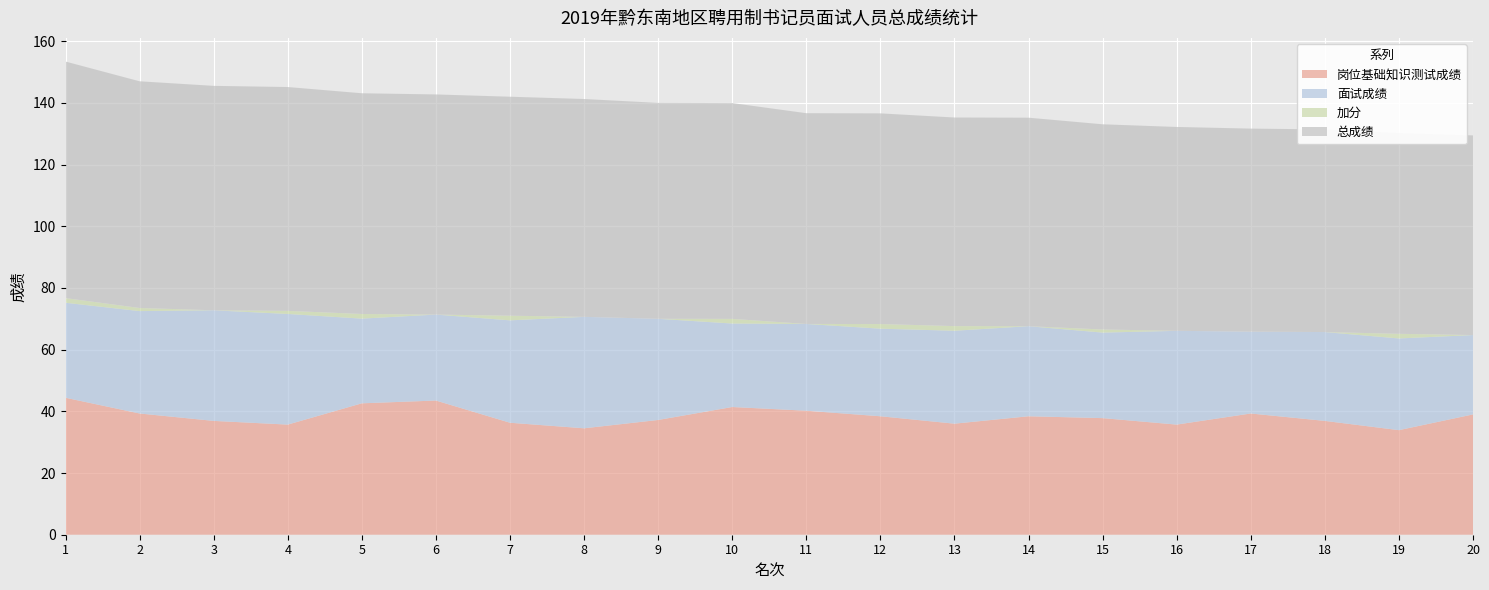

Reading right to left, list all the values displayed in this chart.

岗位基础知识测试成绩: 20=39.0	19=33.9	18=36.9	17=39.3	16=35.7	15=37.8	14=38.4	13=36.0	12=38.4	11=40.2	10=41.4	9=37.2	8=34.5	7=36.3	6=43.5	5=42.6	4=35.7	3=36.9	2=39.3	1=44.4
面试成绩: 20=25.7	19=29.7	18=28.8	17=26.5	16=30.4	15=27.7	14=29.2	13=30.1	12=28.4	11=28.1	10=27.1	9=32.8	8=36.1	7=33.2	6=27.9	5=27.5	4=35.9	3=35.9	2=33.2	1=30.8
加分: 20=0.0	19=1.5	18=0.0	17=0.0	16=0.0	15=1.0	14=0.0	13=1.5	12=1.5	11=0.0	10=1.5	9=0.0	8=0.0	7=1.5	6=0.0	5=1.5	4=1.0	3=0.0	2=1.0	1=1.5
总成绩: 20=64.7	19=65.1	18=65.7	17=65.8	16=66.1	15=66.5	14=67.6	13=67.6	12=68.3	11=68.3	10=70.0	9=70.0	8=70.6	7=71.0	6=71.4	5=71.6	4=72.6	3=72.8	2=73.5	1=76.7